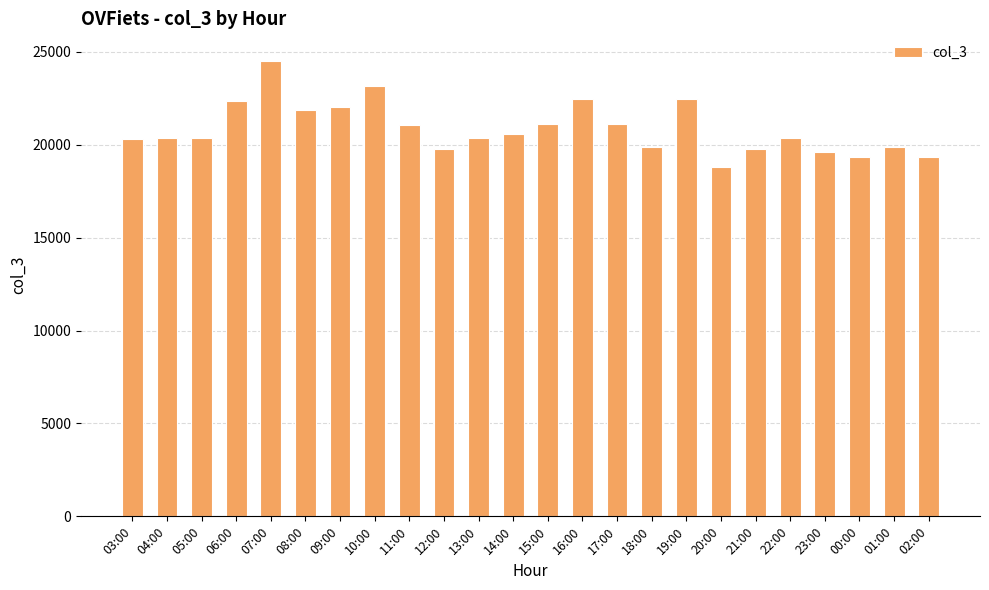

What is the label of the 20th bar from the right?

07:00